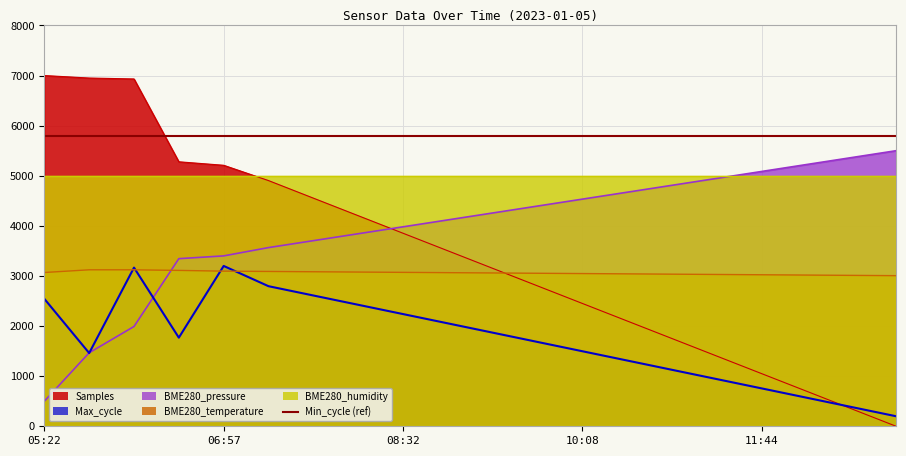

At 08:32, list the series in order from largest to smallest.

BME280_pressure, Samples, BME280_temperature, Max_cycle